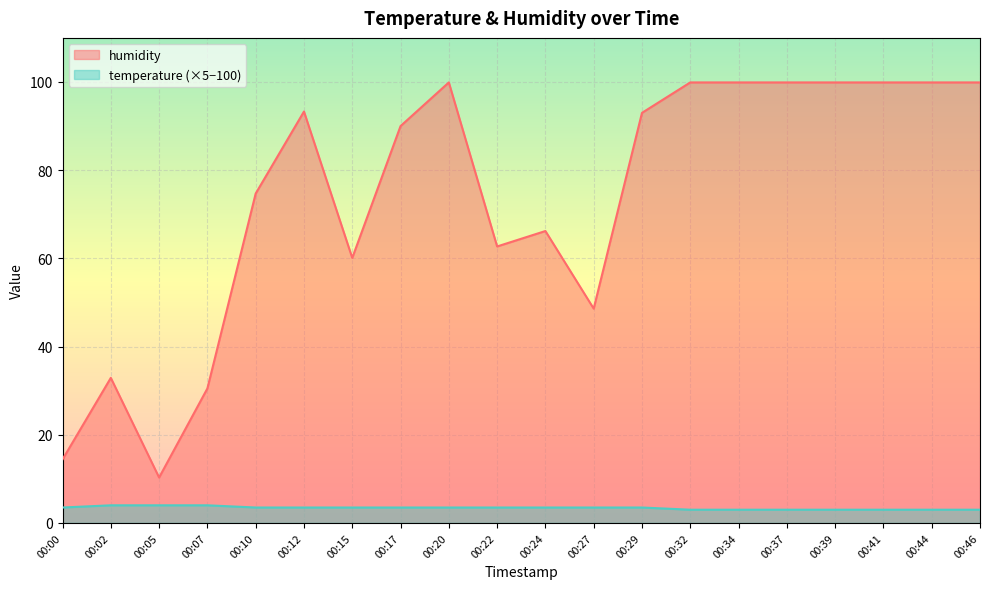

What is the sum of the temperature values at 00:07 and 00:32?

7.0